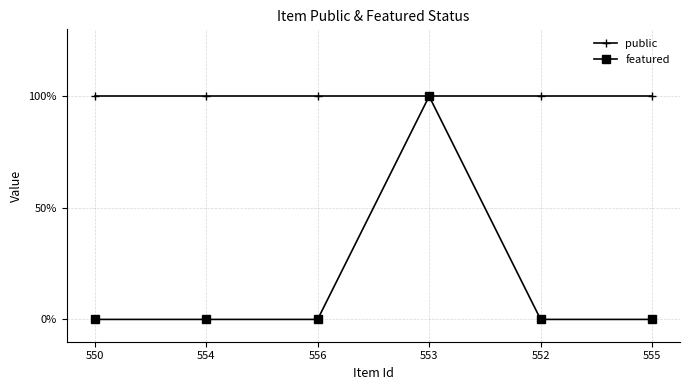

Is this an area chart (filled region under the line)?

No